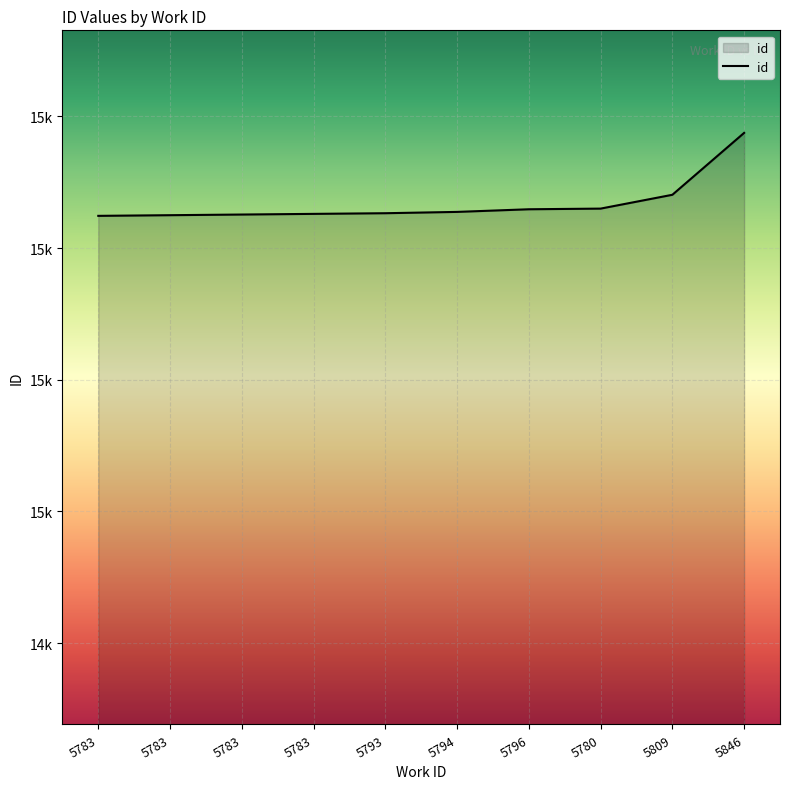

Does the chart have visible grid lines?

Yes